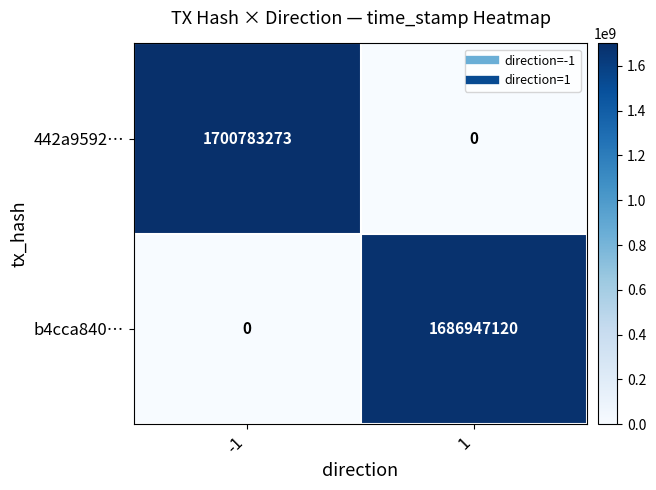

At which category is the sum across all series the highest?

-1